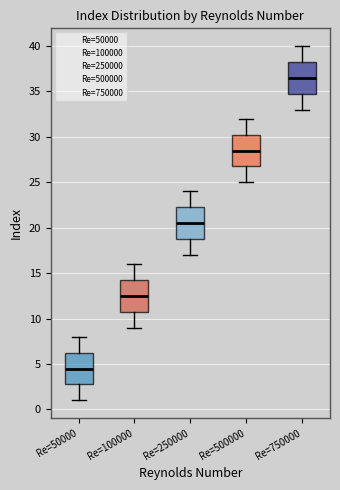

Reading left to right, transcribe this box plot: for each box, give where its median line is, the range the box spans, and where its two whiskers end, as read against the y-axis. The values are not printed on the chart, so give them approximately, as read against the axis.

Re=50000: median 4.5, box 3.0 to 6.5, whiskers 1.0 to 8.0
Re=100000: median 12.5, box 11.0 to 14.5, whiskers 9.0 to 16.0
Re=250000: median 20.5, box 19.0 to 22.5, whiskers 17.0 to 24.0
Re=500000: median 28.5, box 27.0 to 30.5, whiskers 25.0 to 32.0
Re=750000: median 36.5, box 35.0 to 38.5, whiskers 33.0 to 40.0